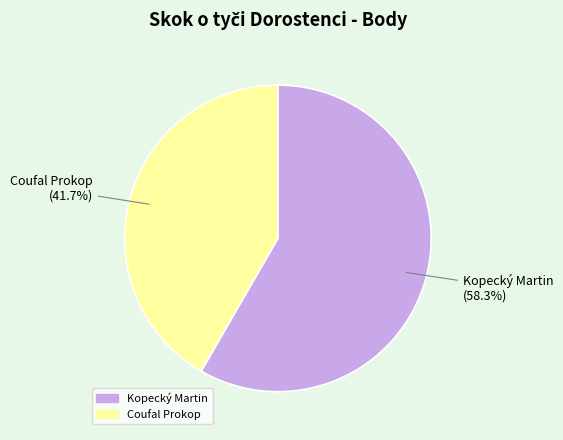

True or false: Kopecký Martin accounts for 73% of the total.

False